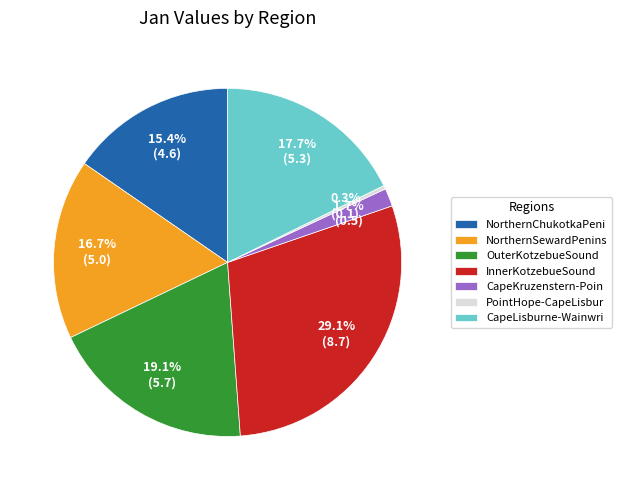

Which category has the smallest portion of the pie?

PointHope-CapeLisbur